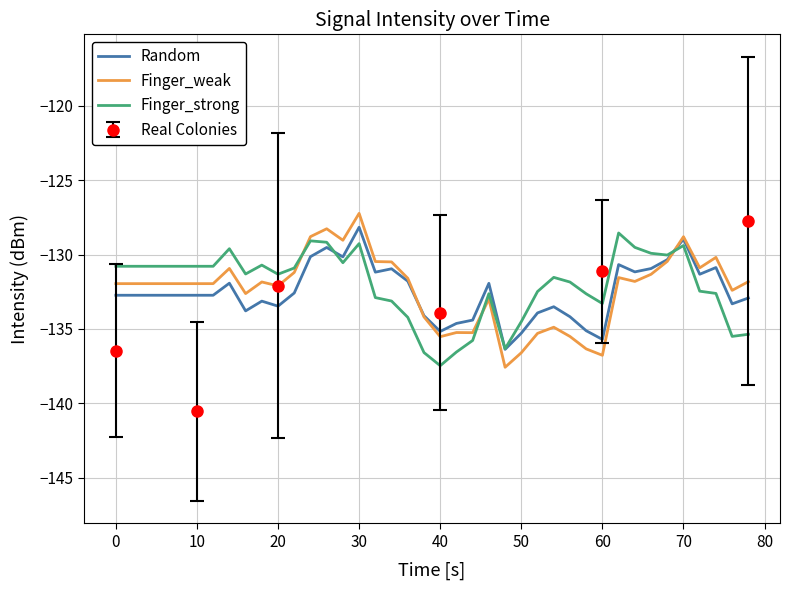

Which series has the widest spread of values?

Finger_weak